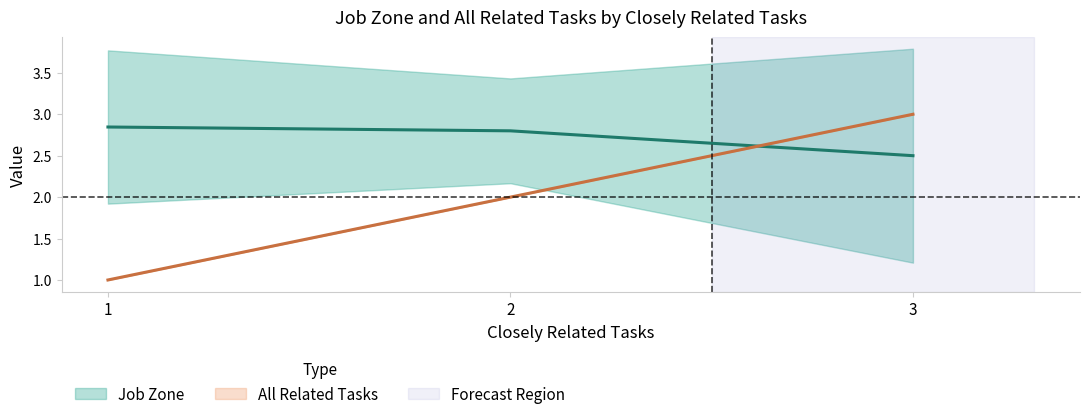

What is the sum of the All Related Tasks values at 1 and 3?

4